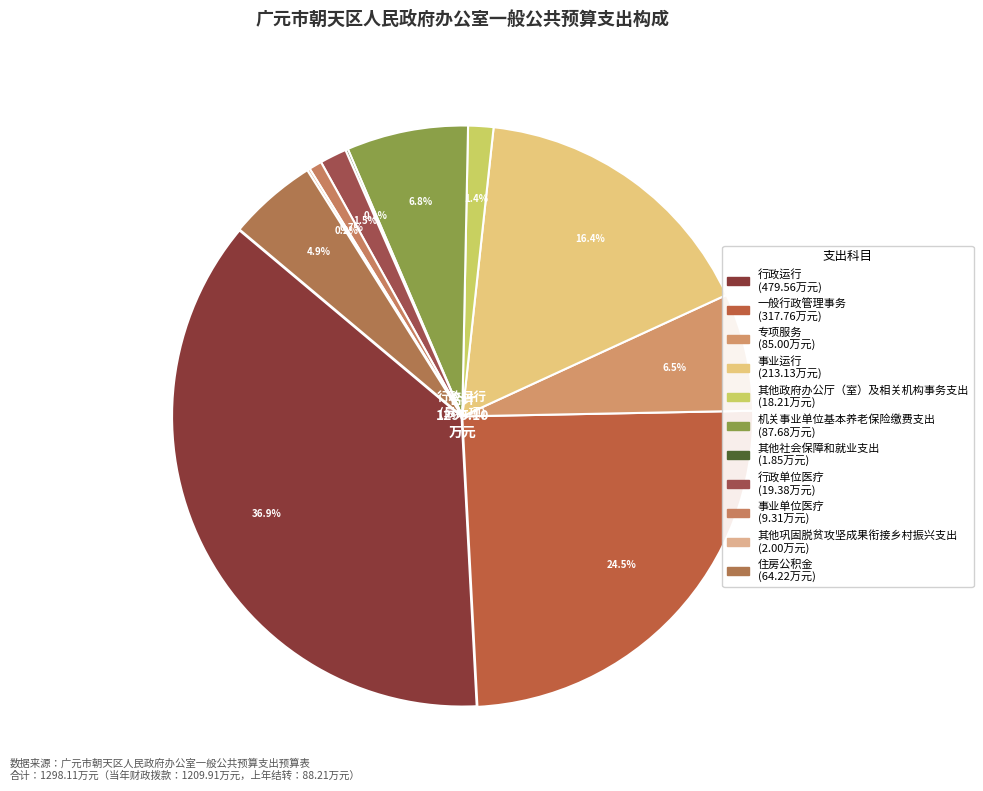

Is 其他社会保障和就业支出 the majority of the pie?

No